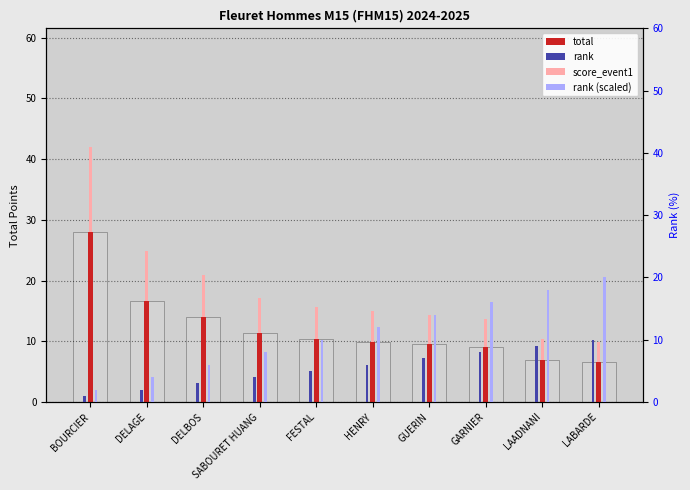

What is the average value of the rank series?

5.5